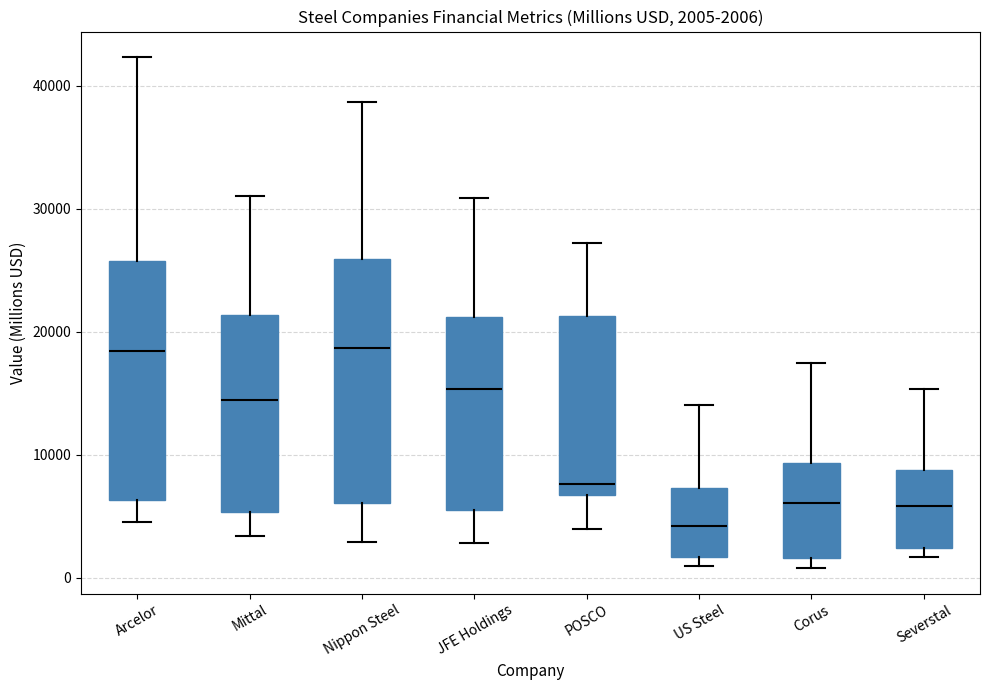

Which box's median line is the lowest?

US Steel